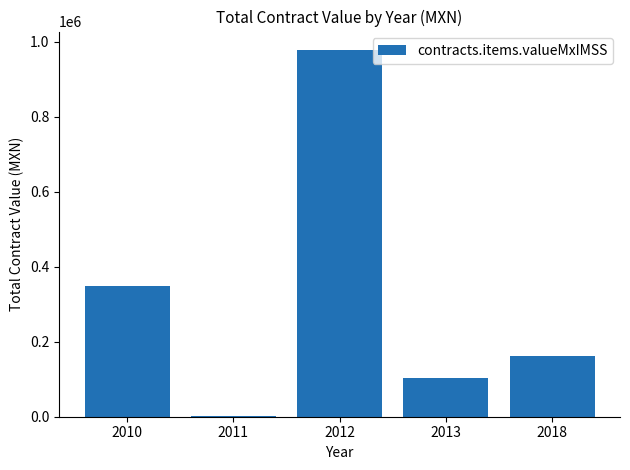

What is the sum of the values at 2012 and 2013?

1081052.6